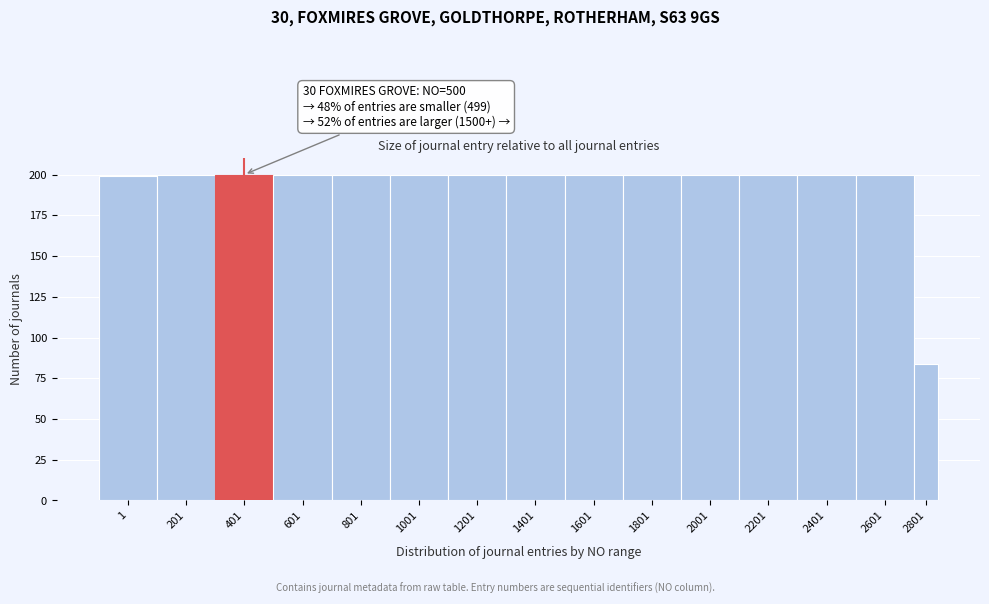

Reading left to right, what are all the values shown in this chart?

199	200	200	200	200	200	200	200	200	200	200	200	200	200	84